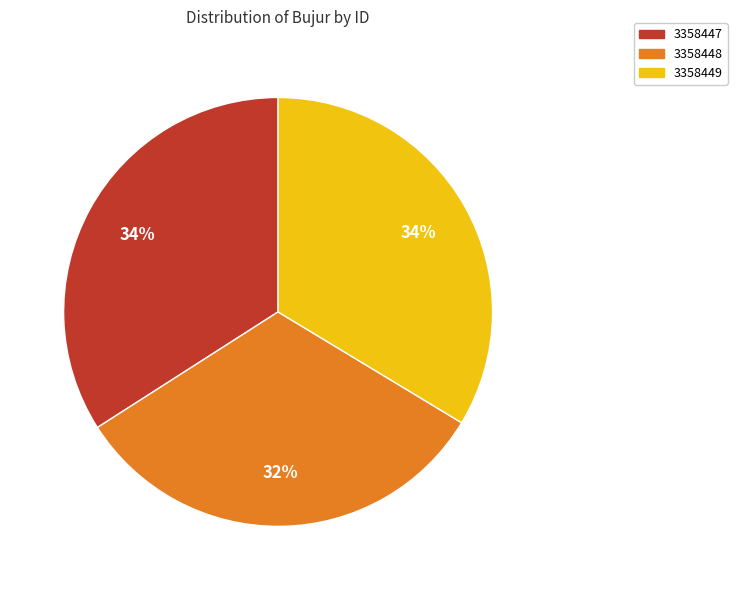

Does any single category account for the majority?

No